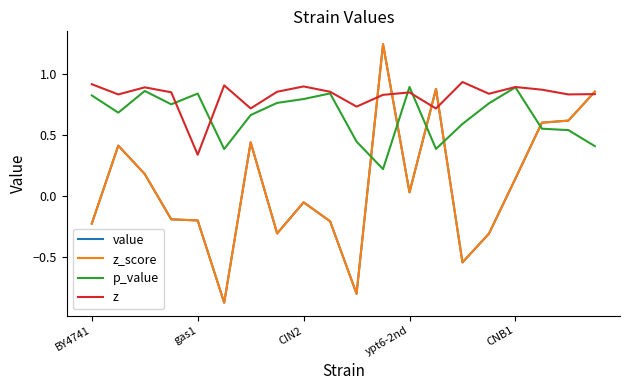

Does the chart have visible grid lines?

No